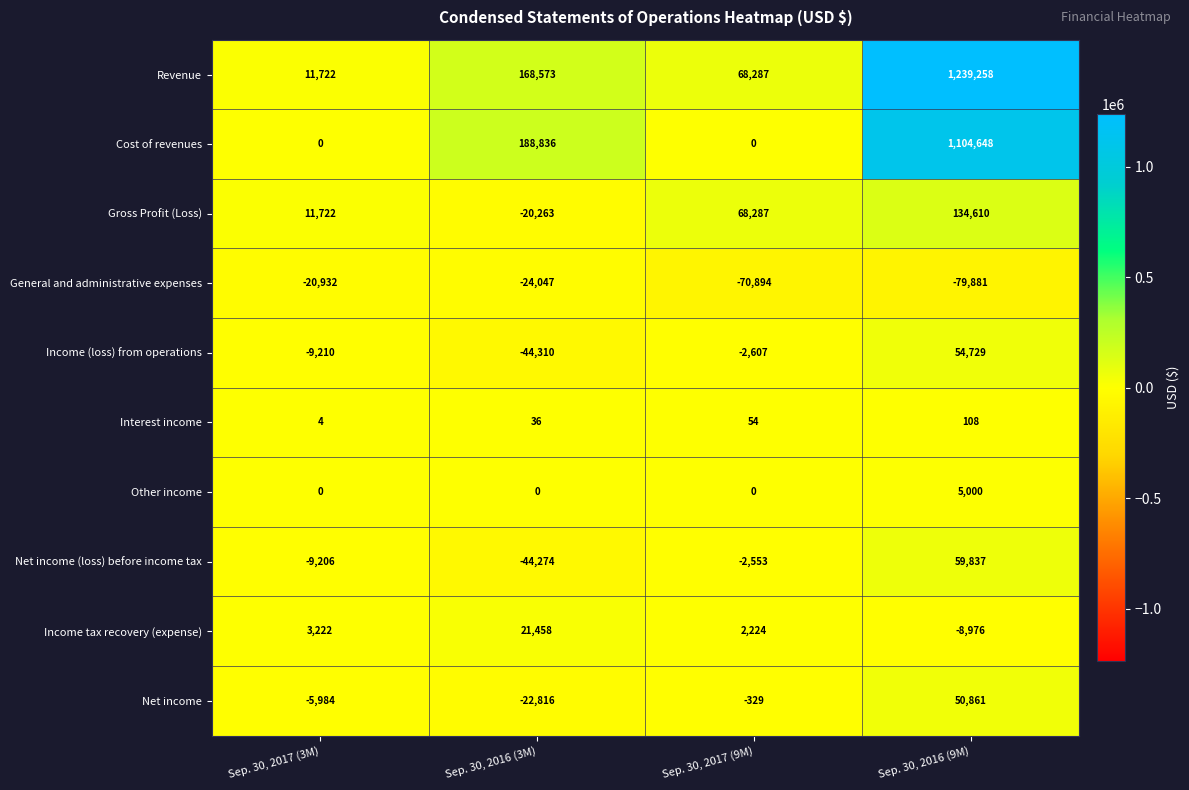

What value does the Interest income series have at Sep. 30, 2017 (9M), to the nearest 5?

55